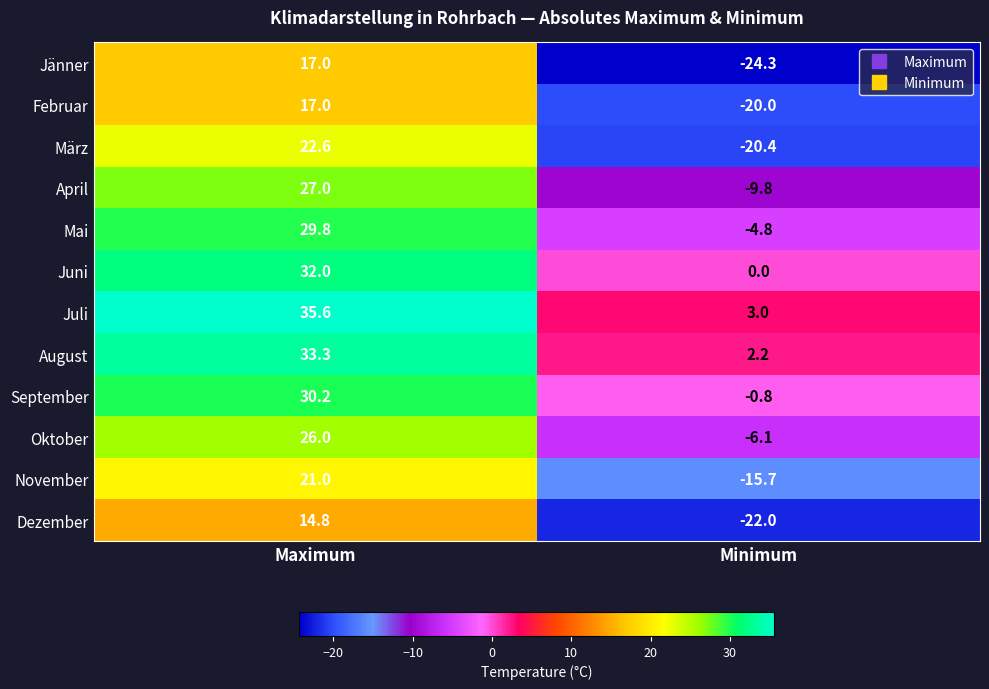

True or false: September has a value of -0.8 at Minimum.

True